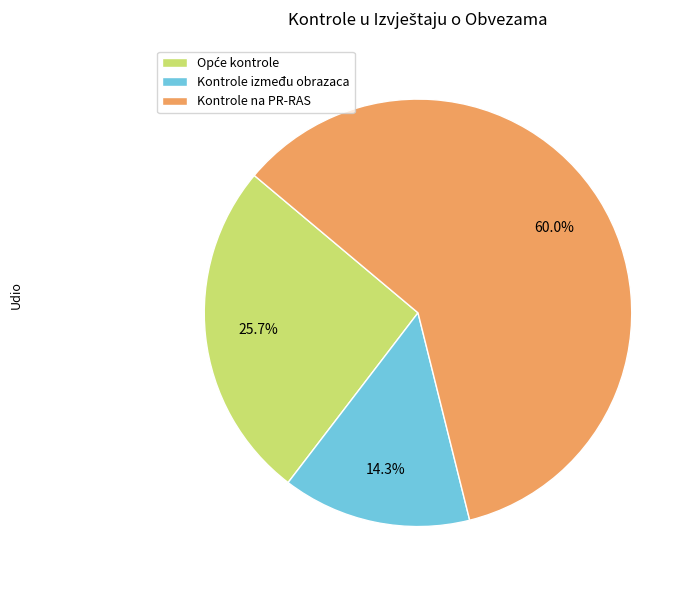

Approximately how many times larger is the value at Kontrole na PR-RAS compared to Kontrole između obrazaca?

4.2